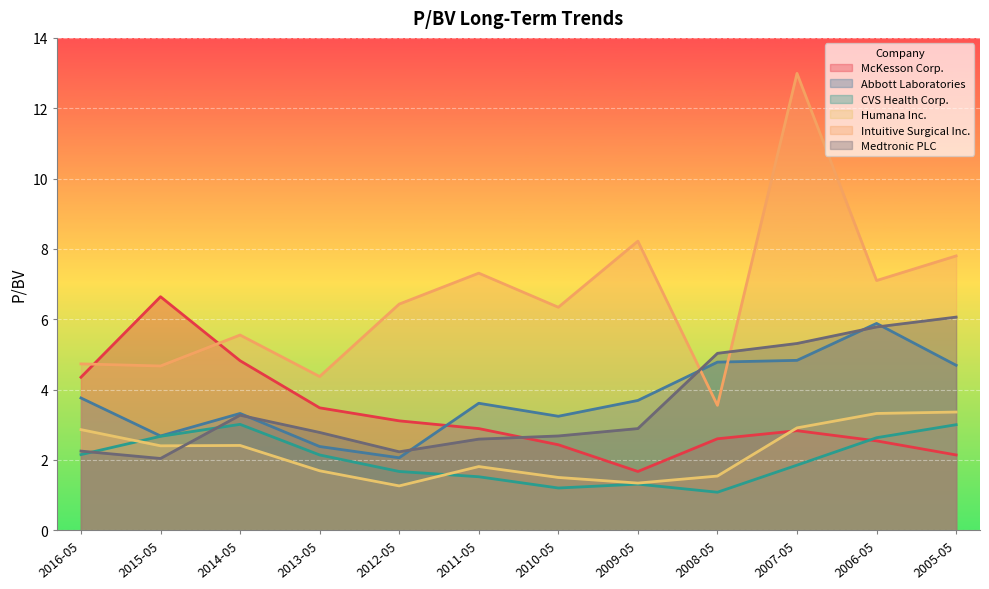

Which series has the widest spread of values?

Intuitive Surgical Inc.